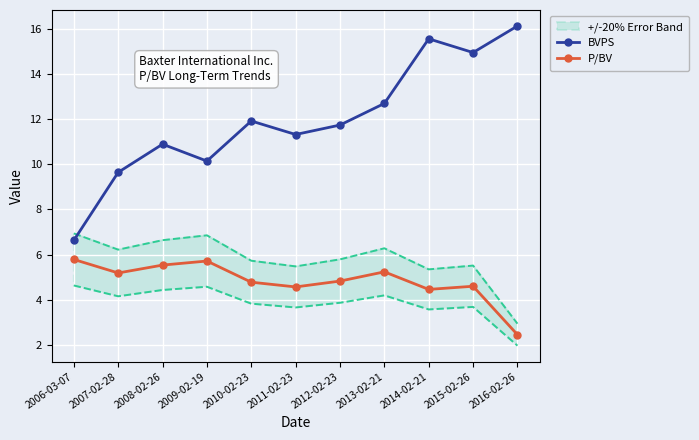

How many distinct data groups are displayed?

2